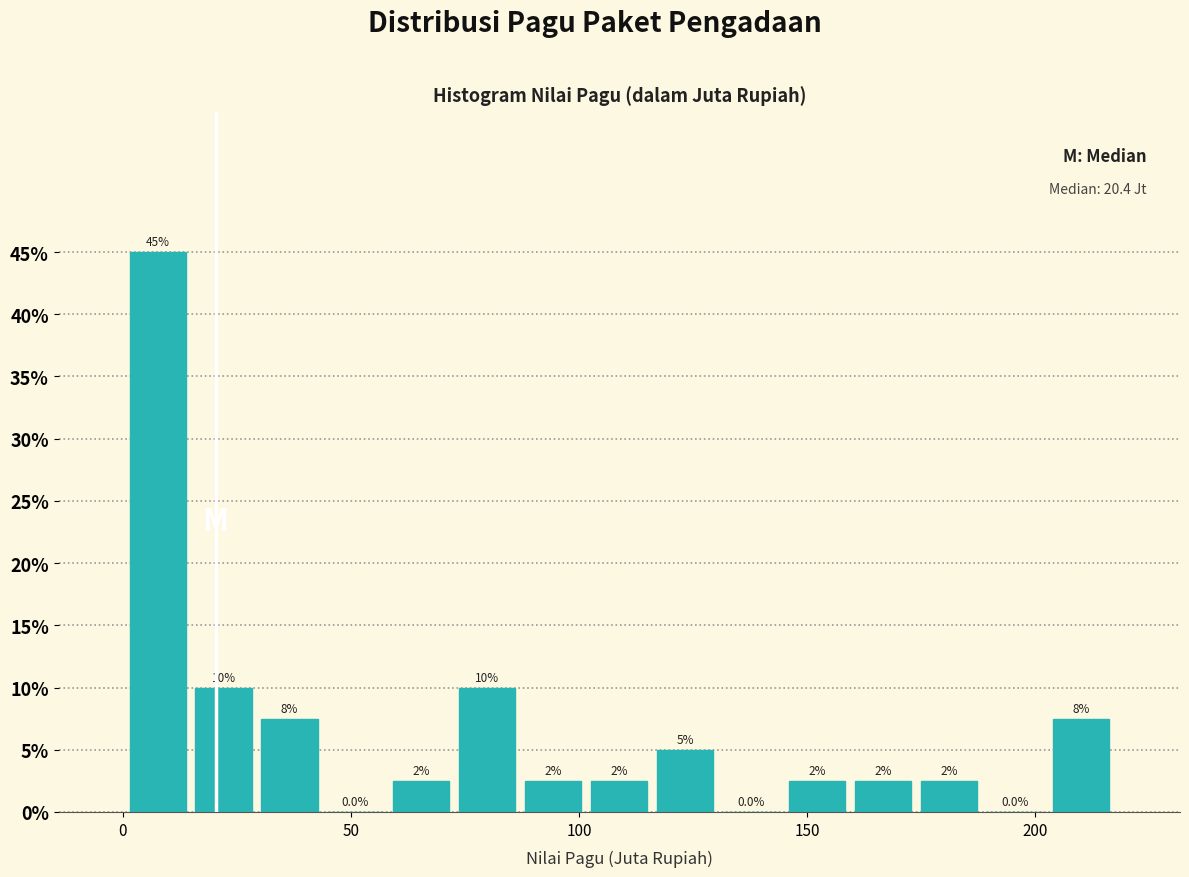

Around what value on the x-axis is the tallest bar? Give the approximate position of its centre, as read against the axis.

10